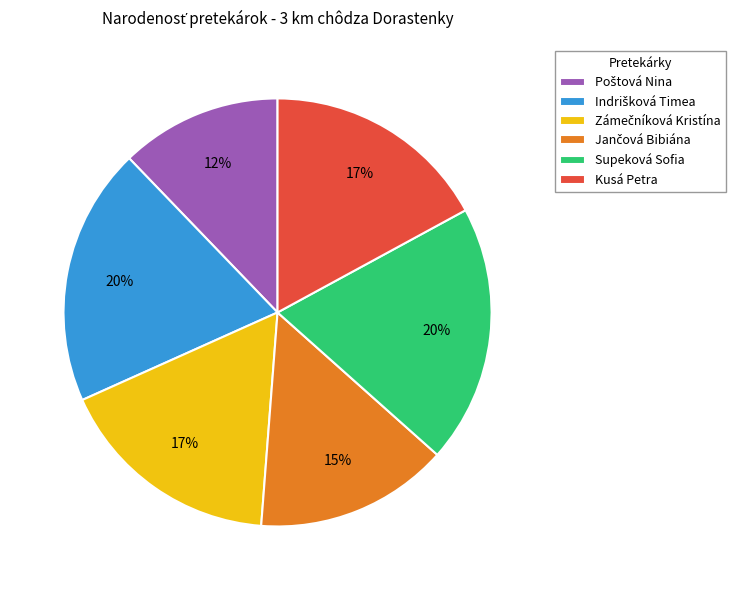

Does Supeková Sofia account for over 50% of the chart?

No